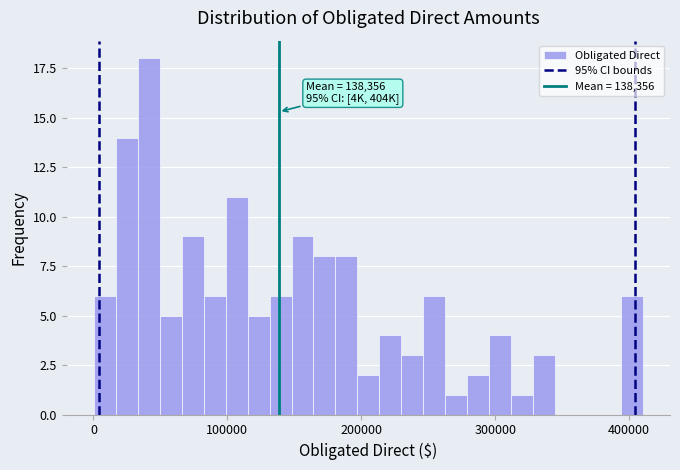

Read against the x-axis, roughly where is the centre of the tallest bar?

40000